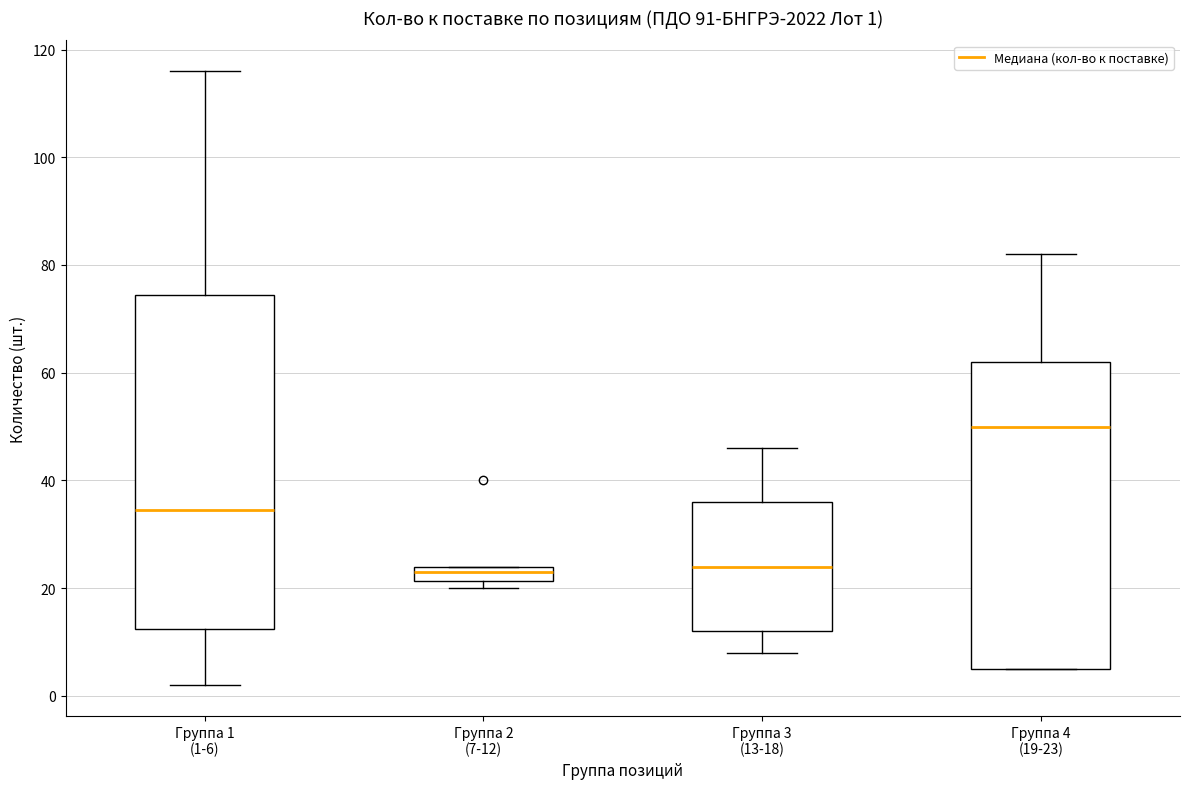

Comparing the boxes themselves (not the whiskers), which one is the tallest?

Группа 1 (1-6)